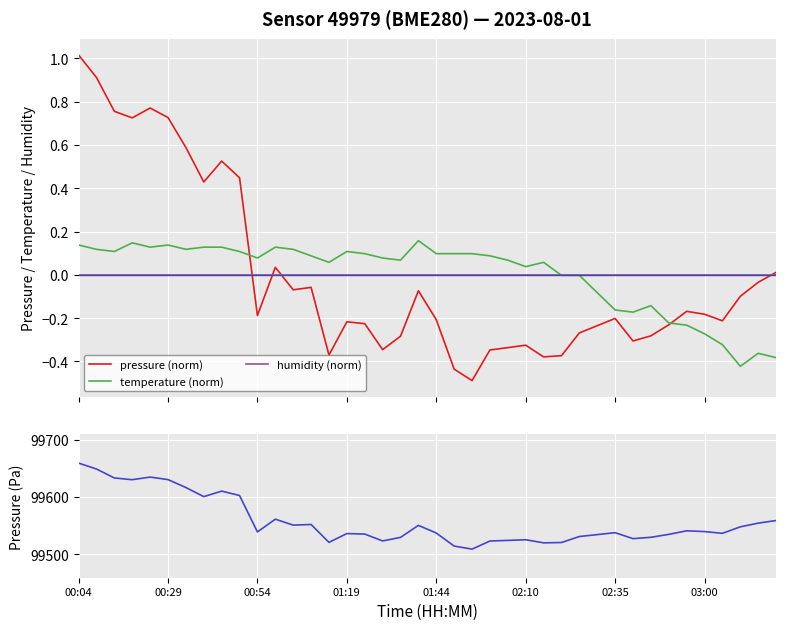

What are all the series names shown in the legend?

pressure (norm), temperature (norm), humidity (norm), pressure